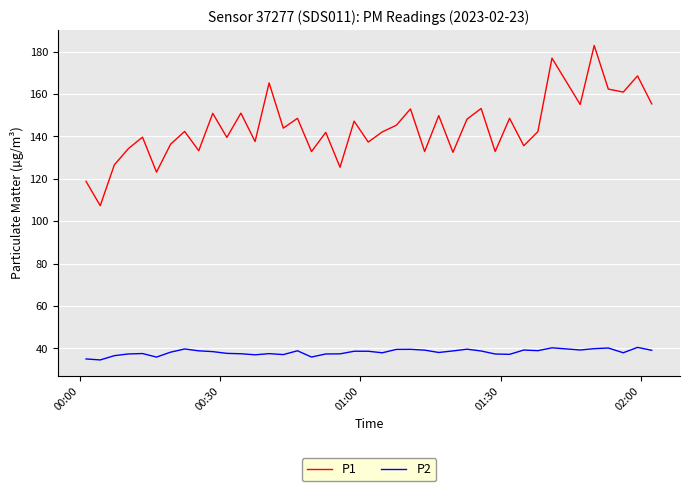

Which series has the largest total across all categories?

P1